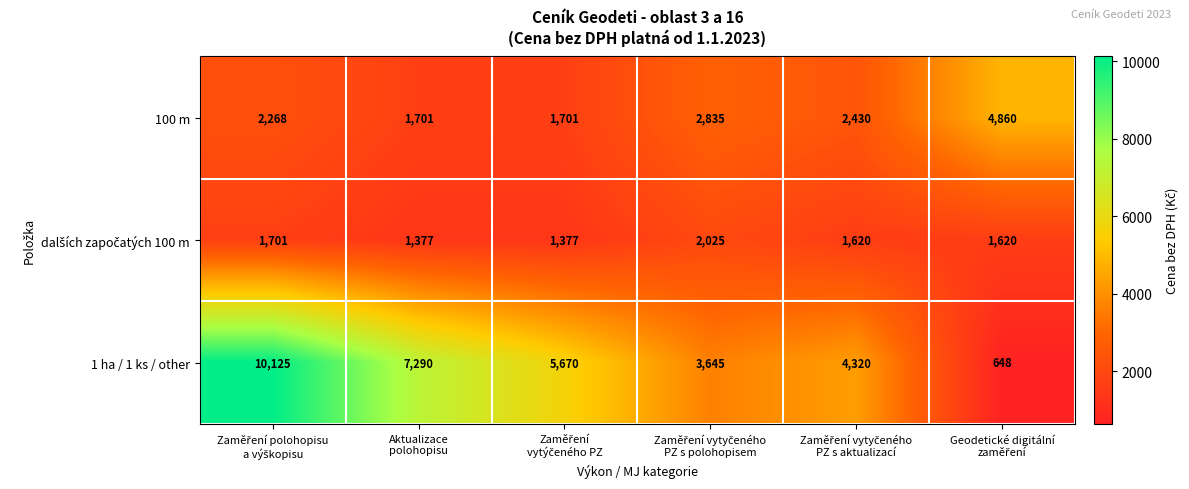

What is the maximum value shown in the chart?

10125